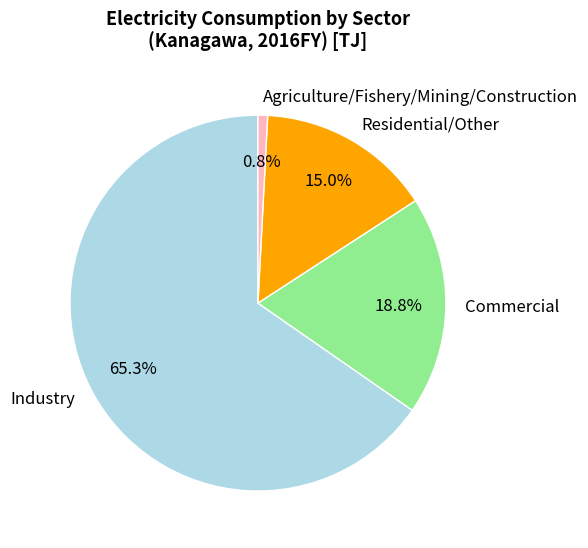

Which category has the smallest portion of the pie?

Agriculture/Fishery/Mining/Construction